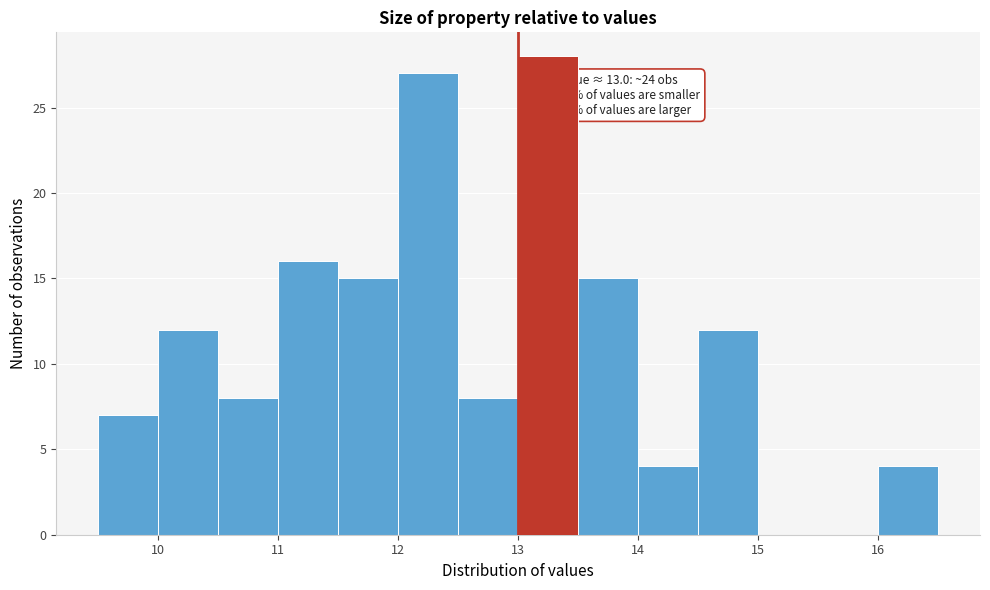

Which range on the x-axis has the tallest bar?

13.0 to 13.5